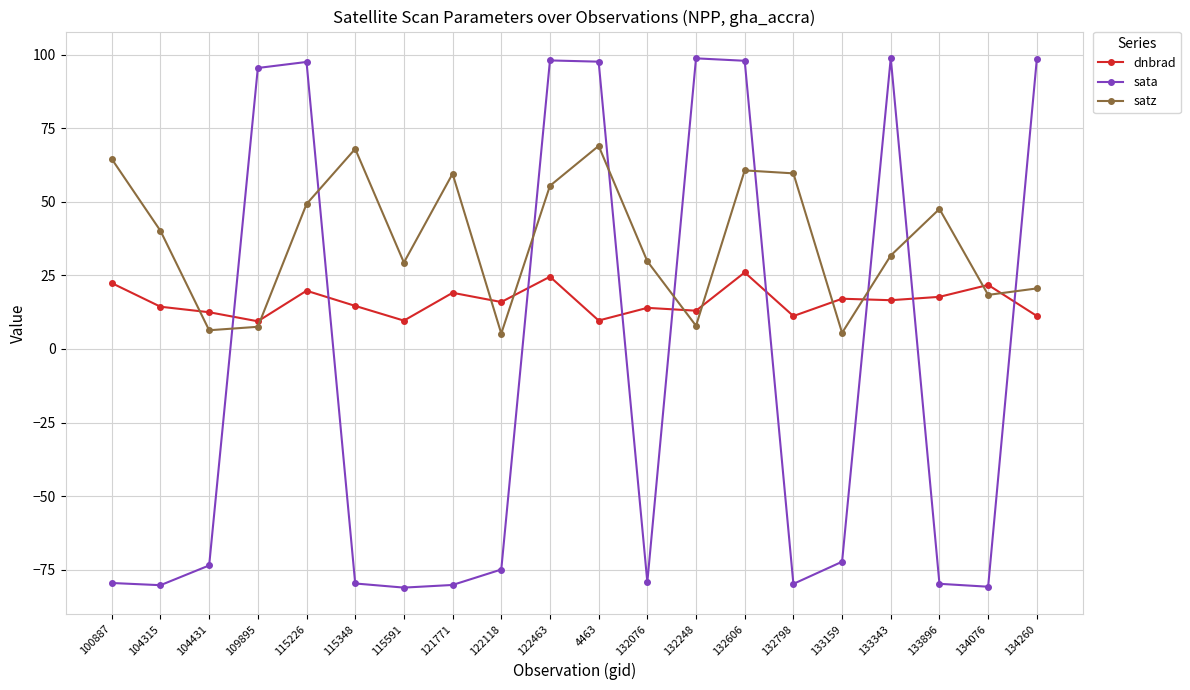

What is the label of the 2nd point from the right?

134076